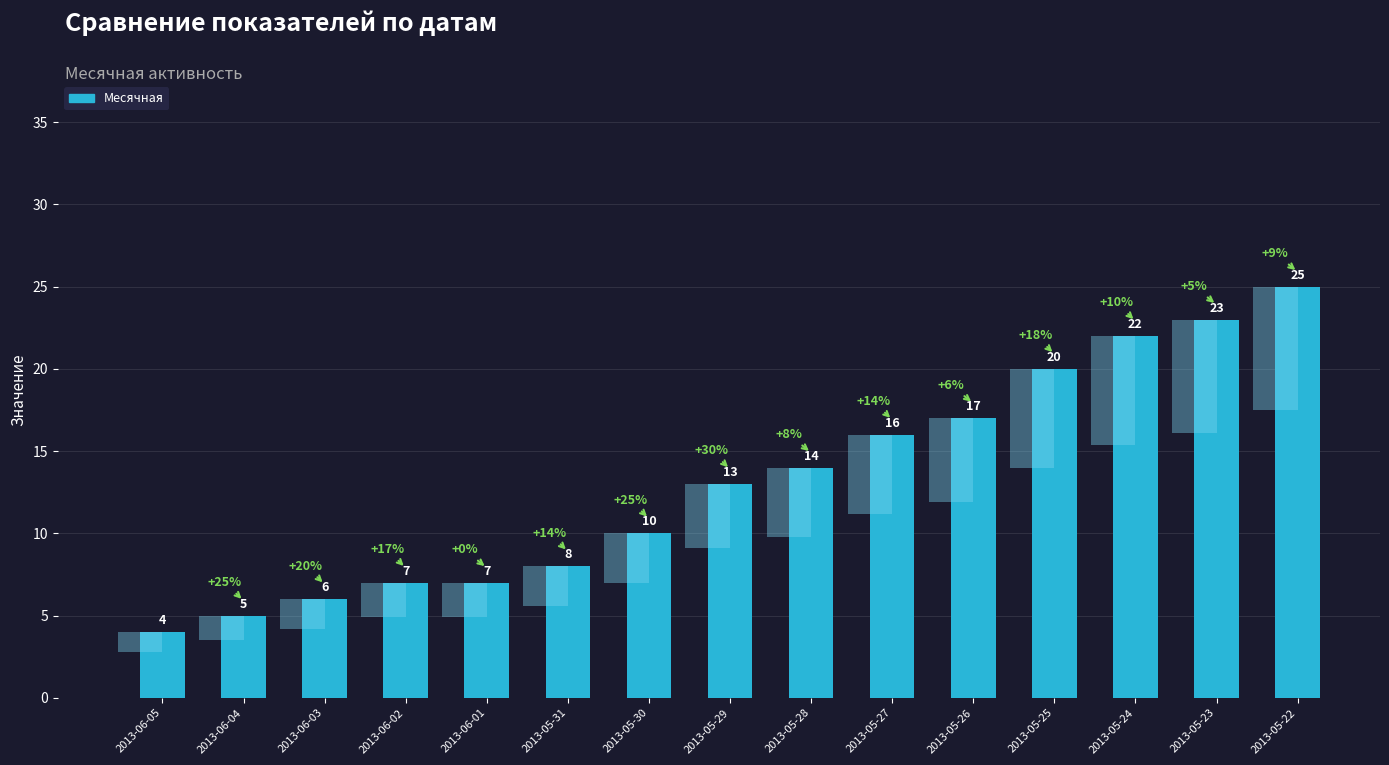

Where does the data first go above 13?

2013-05-28